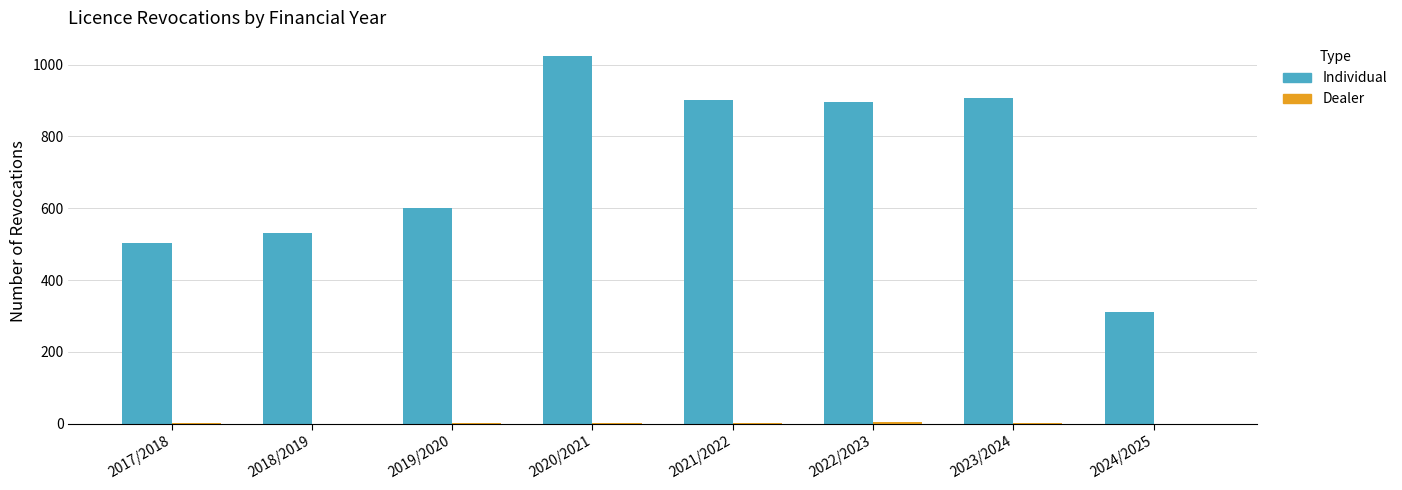

How many series are shown in this chart?

2